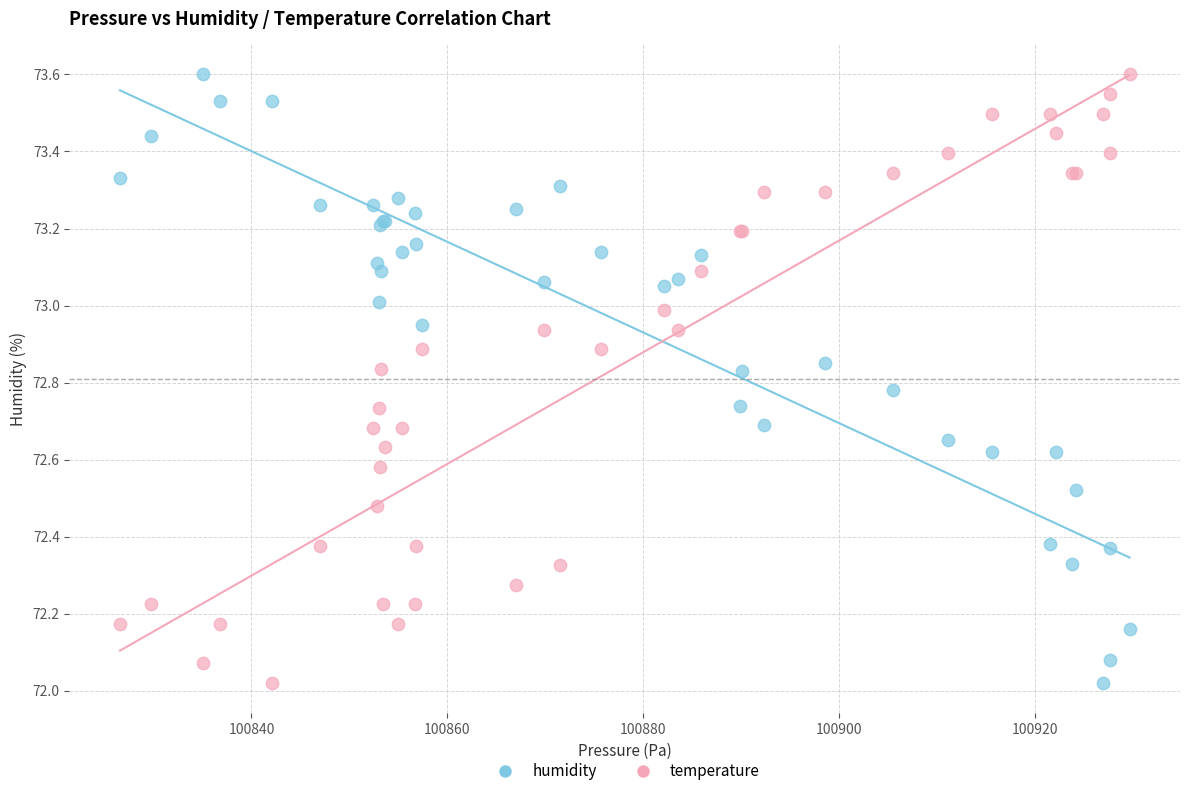

What is the X range (max minus min) for the scatter plot?

103.1